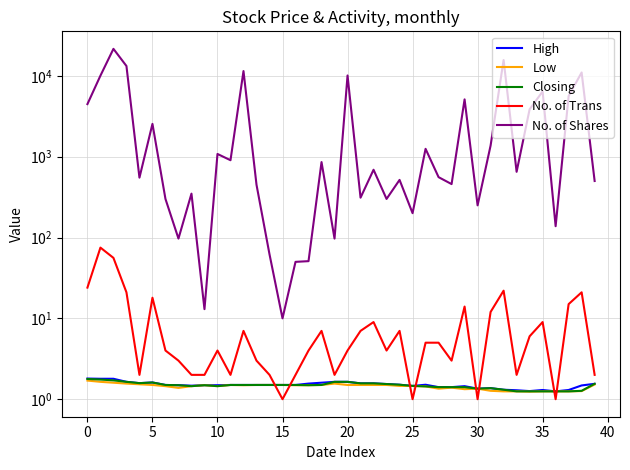

Where is No. of Shares nearest to the value 10784?

38